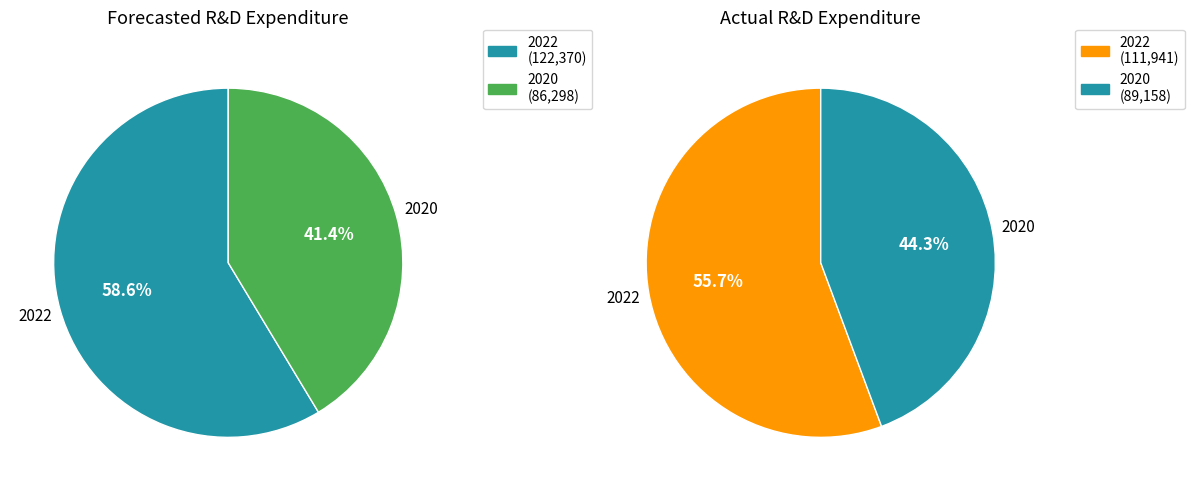

Is the sum of 2022 and 2020 greater than half?

Yes